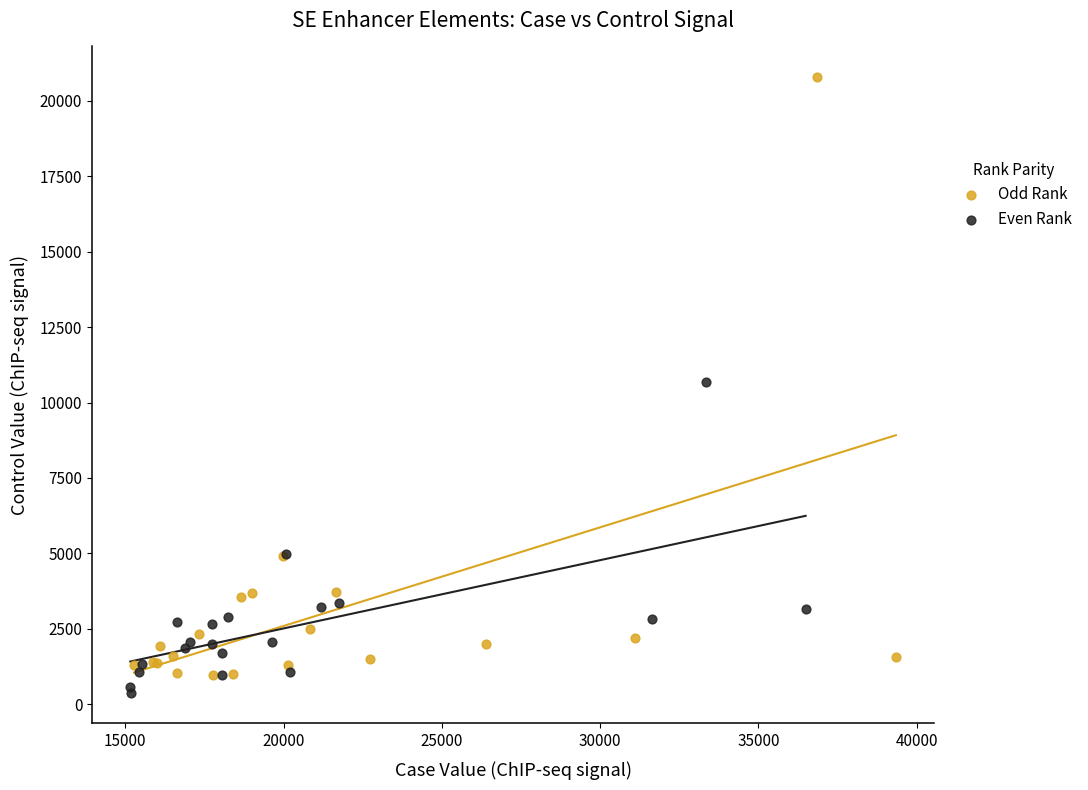

What are all the series names shown in the legend?

Odd Rank, Even Rank